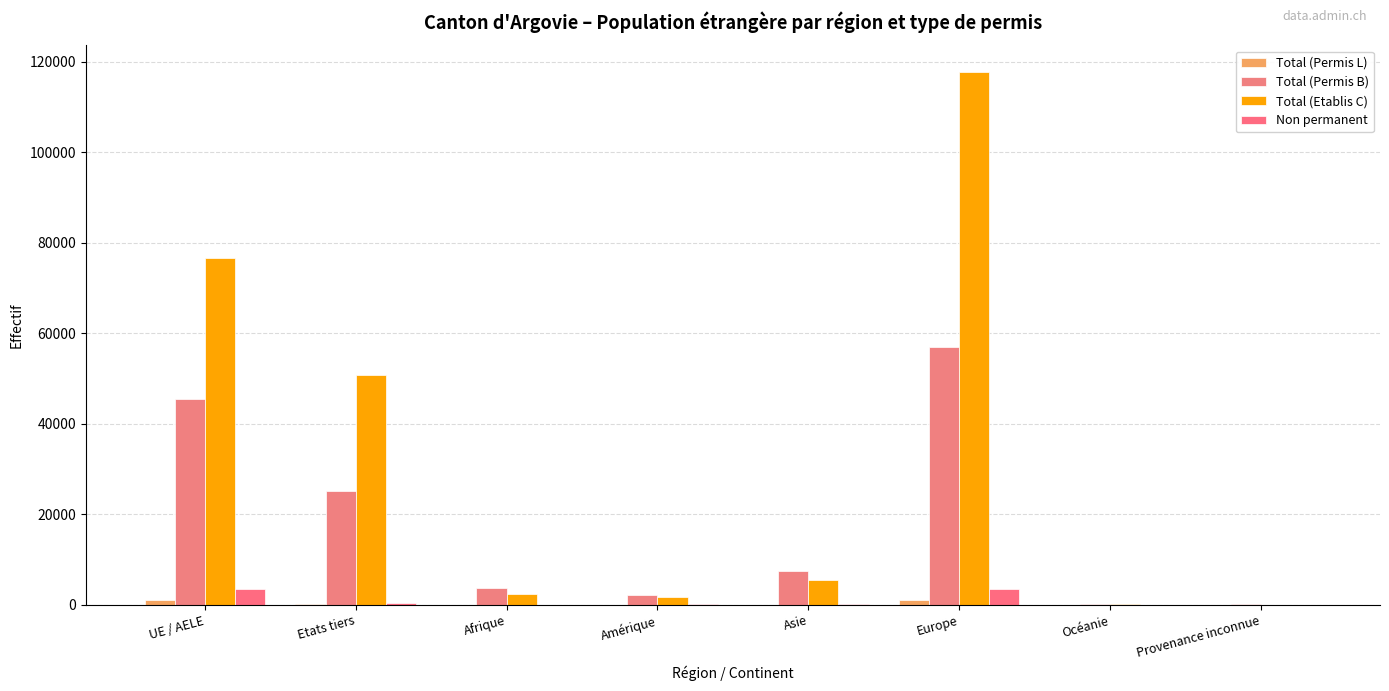

Which series has the largest total across all categories?

Total (Etablis C)